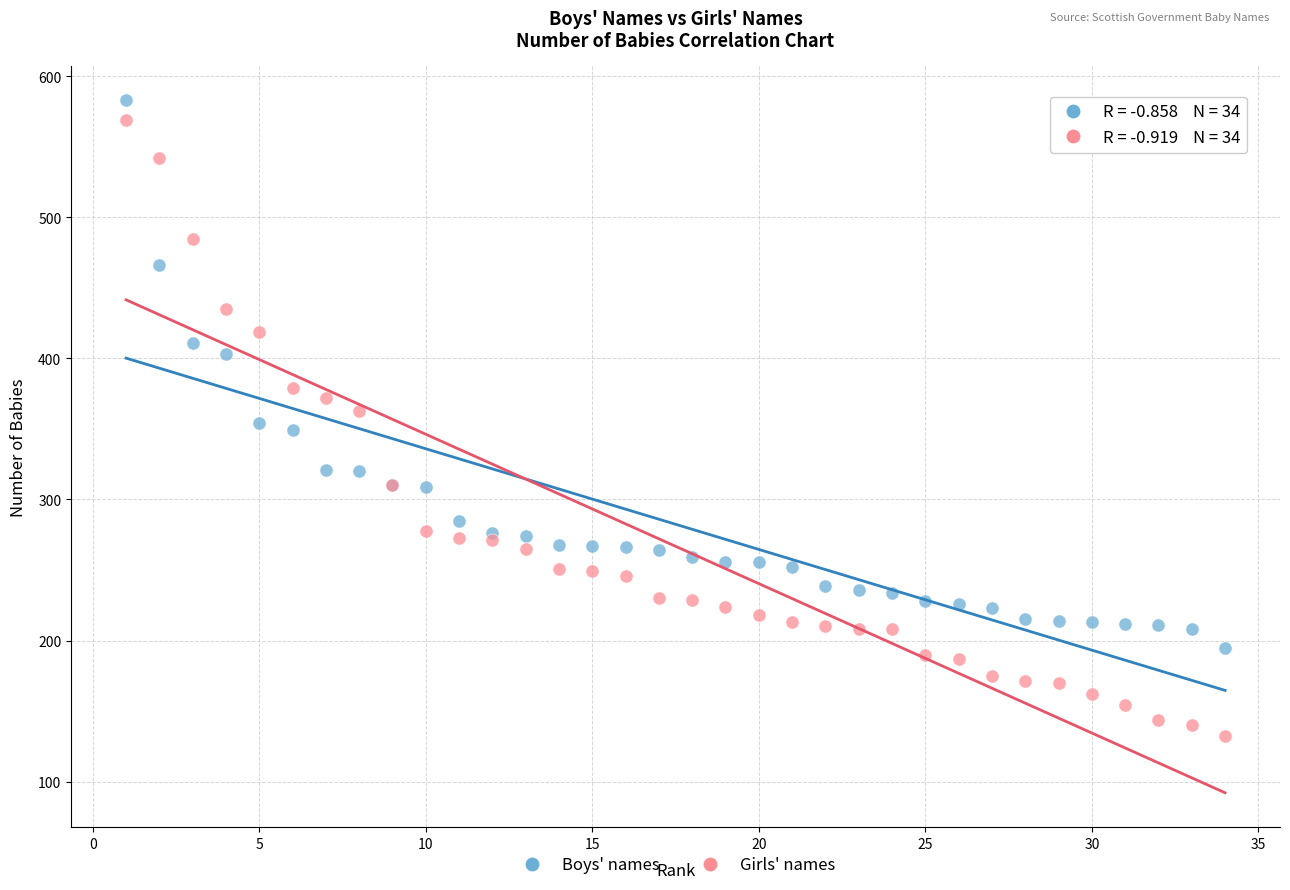

Which series has the largest Y range (max minus min)?

Girls' names